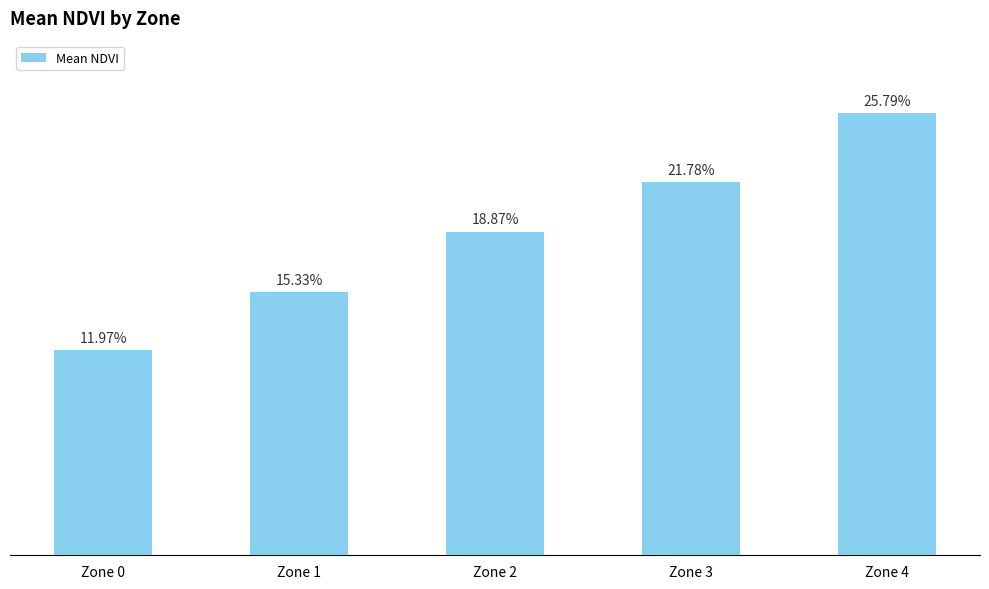

Does the chart contain any negative values?

No